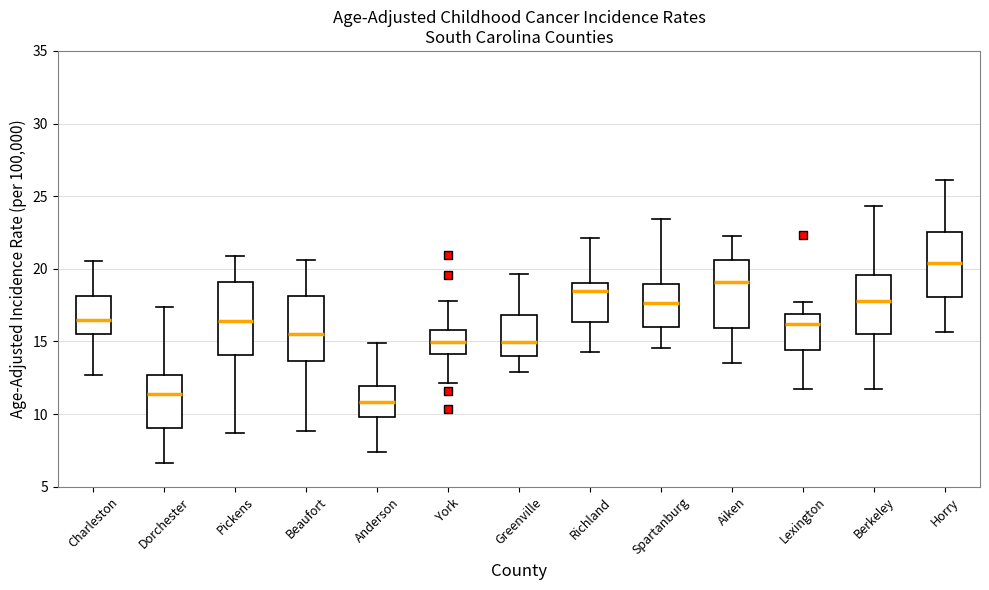

Reading left to right, read every box against the y-axis: the position of its median line, the range the box covers, and the ends of its whiskers. The values are not printed on the chart, so give them approximately, as read against the axis.

Charleston: median 16.5, box 15.5 to 18.0, whiskers 12.5 to 20.5
Dorchester: median 11.5, box 9.0 to 12.5, whiskers 6.5 to 17.5
Pickens: median 16.5, box 14.0 to 19.0, whiskers 8.5 to 21.0
Beaufort: median 15.5, box 13.5 to 18.0, whiskers 9.0 to 20.5
Anderson: median 11.0, box 10.0 to 12.0, whiskers 7.5 to 15.0
York: median 15.0, box 14.0 to 16.0, whiskers 12.0 to 18.0
Greenville: median 15.0, box 14.0 to 17.0, whiskers 13.0 to 19.5
Richland: median 18.5, box 16.5 to 19.0, whiskers 14.5 to 22.0
Spartanburg: median 17.5, box 16.0 to 19.0, whiskers 14.5 to 23.5
Aiken: median 19.0, box 16.0 to 20.5, whiskers 13.5 to 22.0
Lexington: median 16.0, box 14.5 to 17.0, whiskers 11.5 to 17.5
Berkeley: median 18.0, box 15.5 to 19.5, whiskers 11.5 to 24.5
Horry: median 20.5, box 18.0 to 22.5, whiskers 15.5 to 26.0